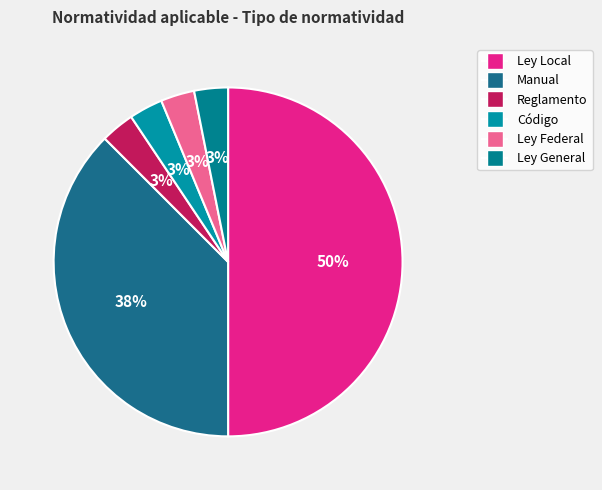

Is there any slice that represents more than half of the pie?

No